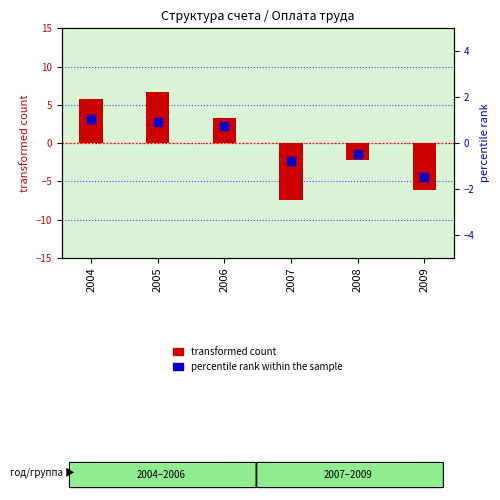

At how many categories does at least one series exceed 0?

3